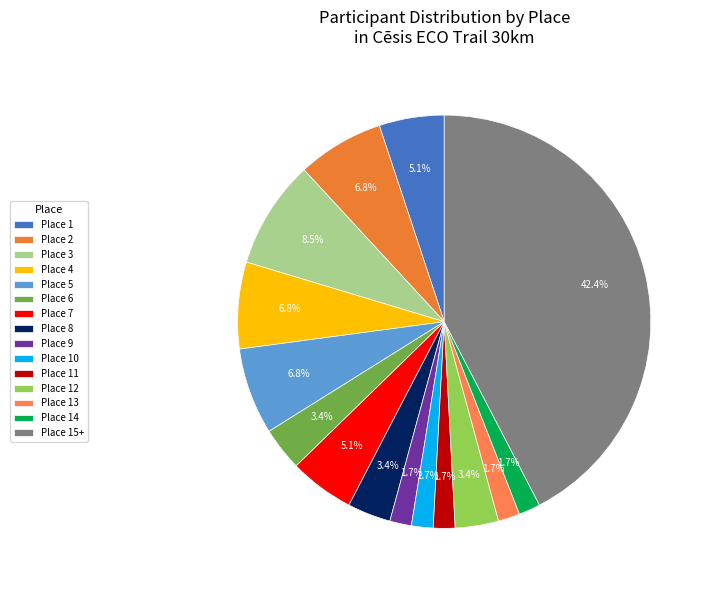

Count the number of slices in the pie.

15